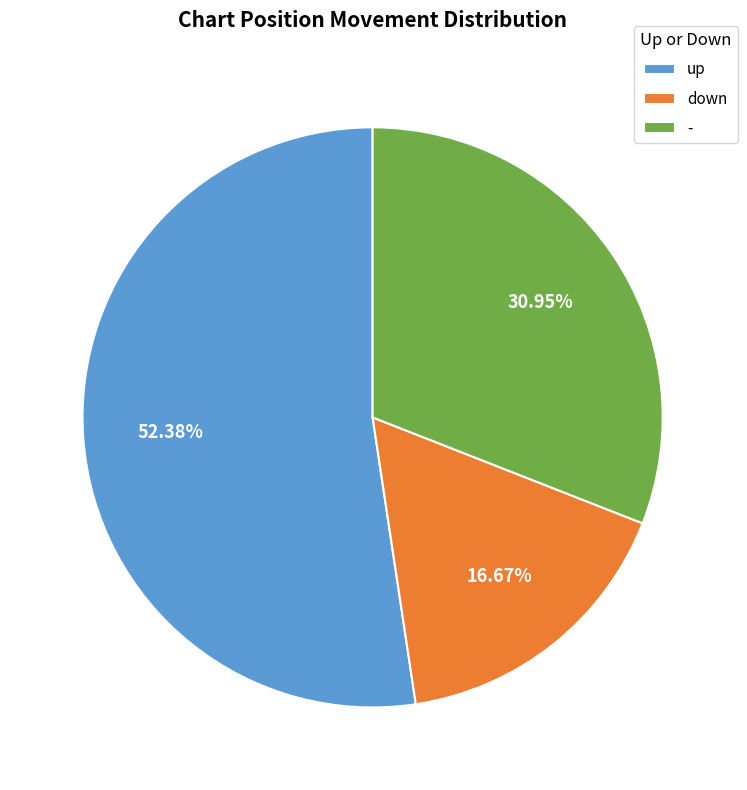

Count the number of slices in the pie.

3